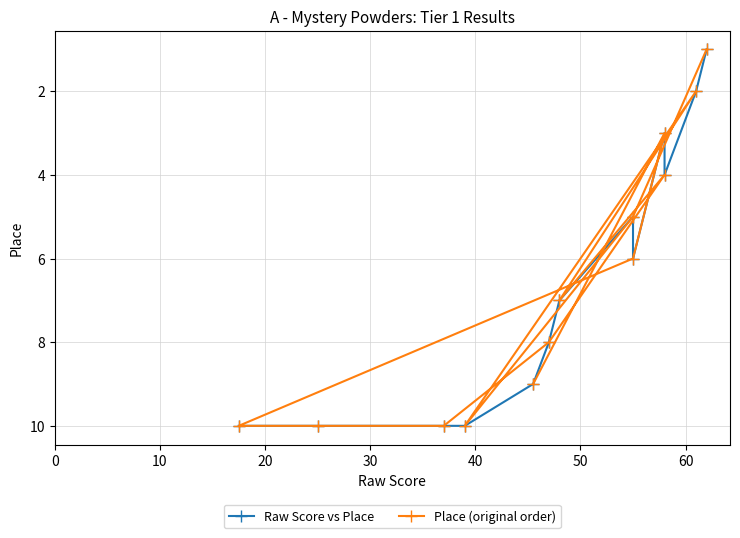

What is the smallest value displayed?

1